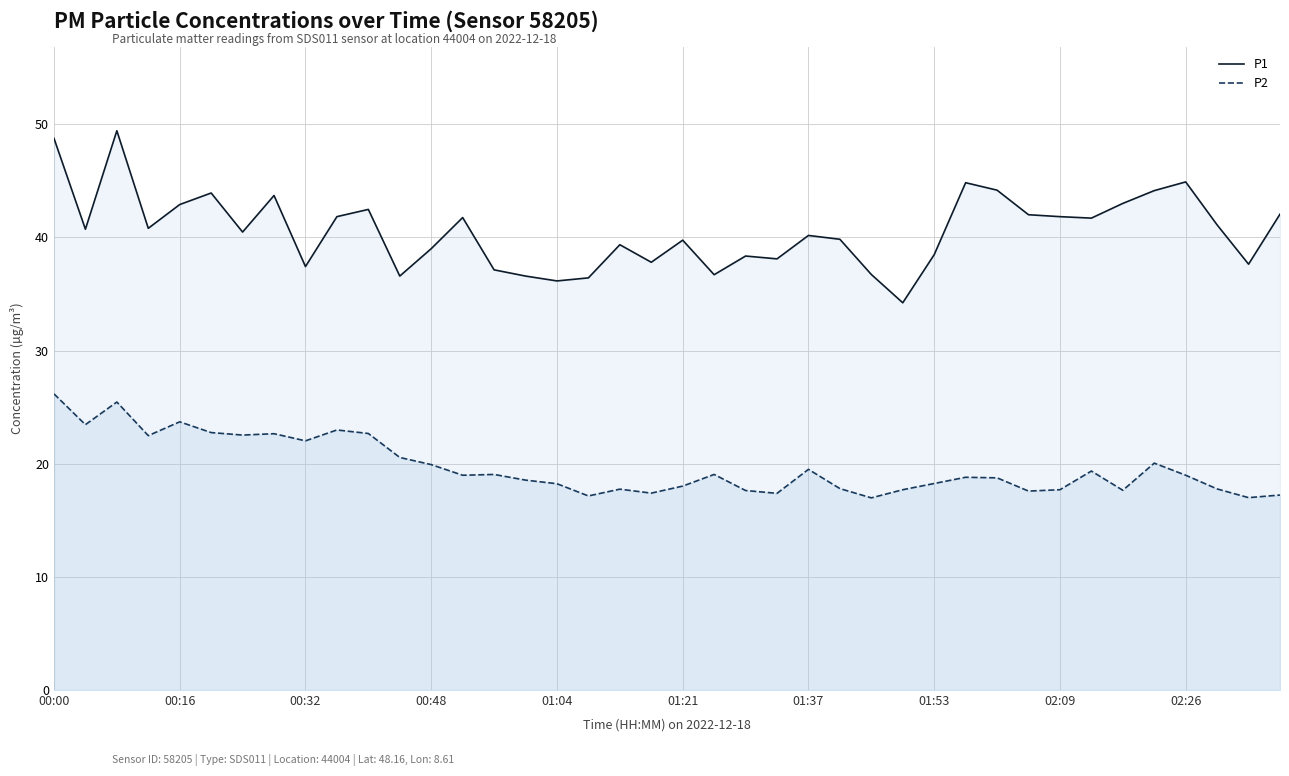

How many lines are shown in the chart?

2